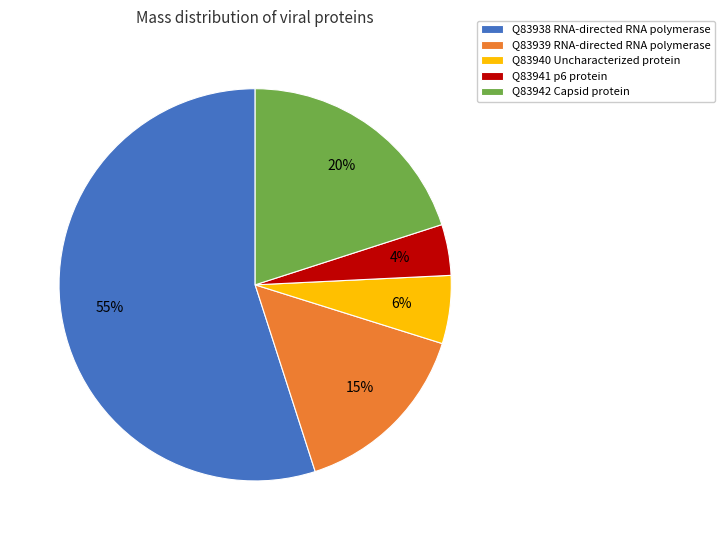

How many slices are in this pie chart?

5